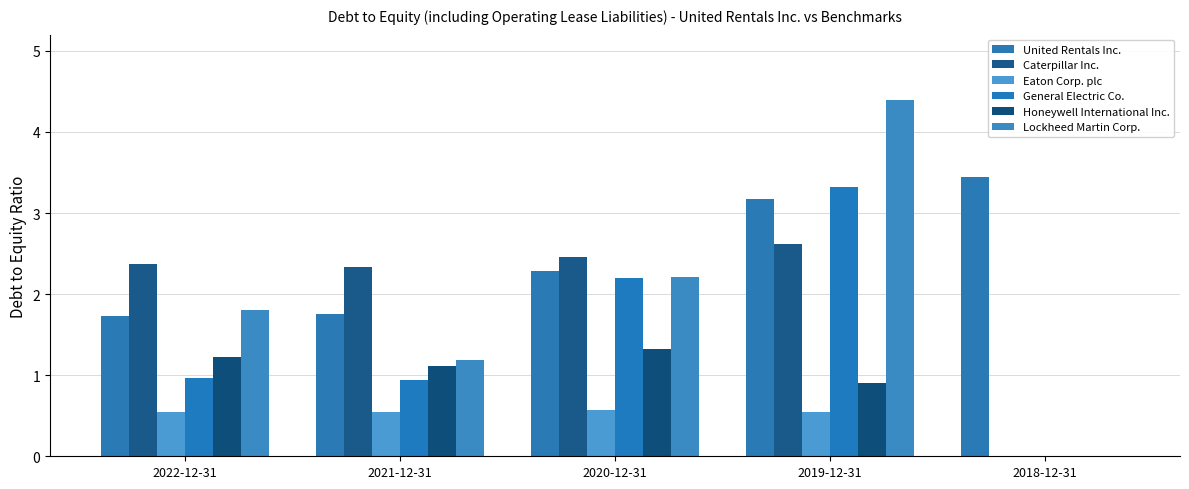

How many groups of bars are there?

5